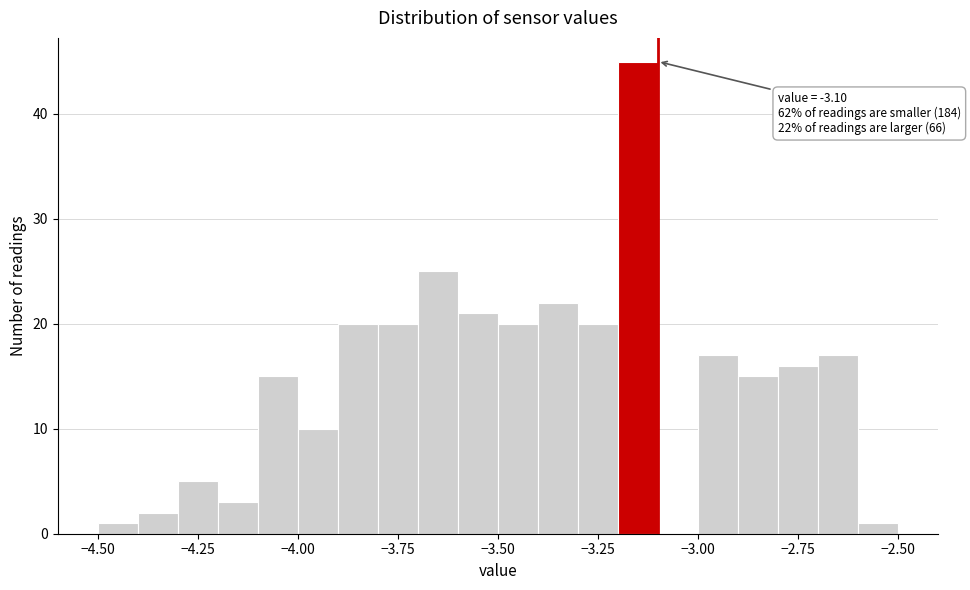

Around what value on the x-axis is the tallest bar? Give the approximate position of its centre, as read against the axis.

-3.15